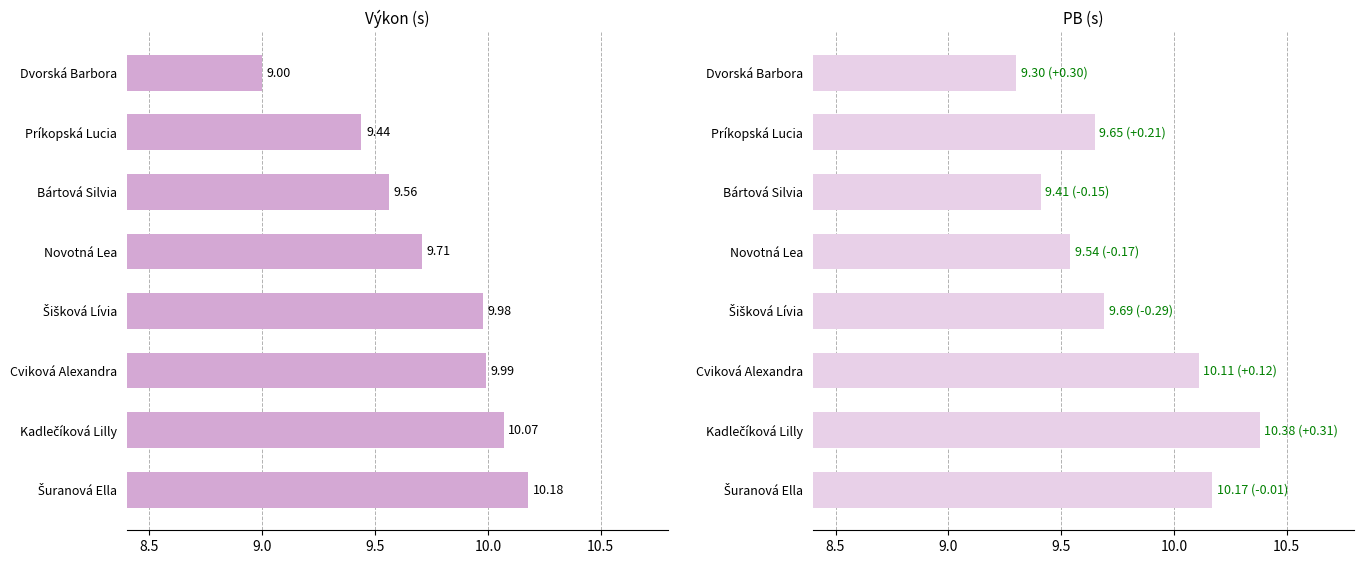

What is the difference between the second highest and minimum values in the Výkon series?

1.1